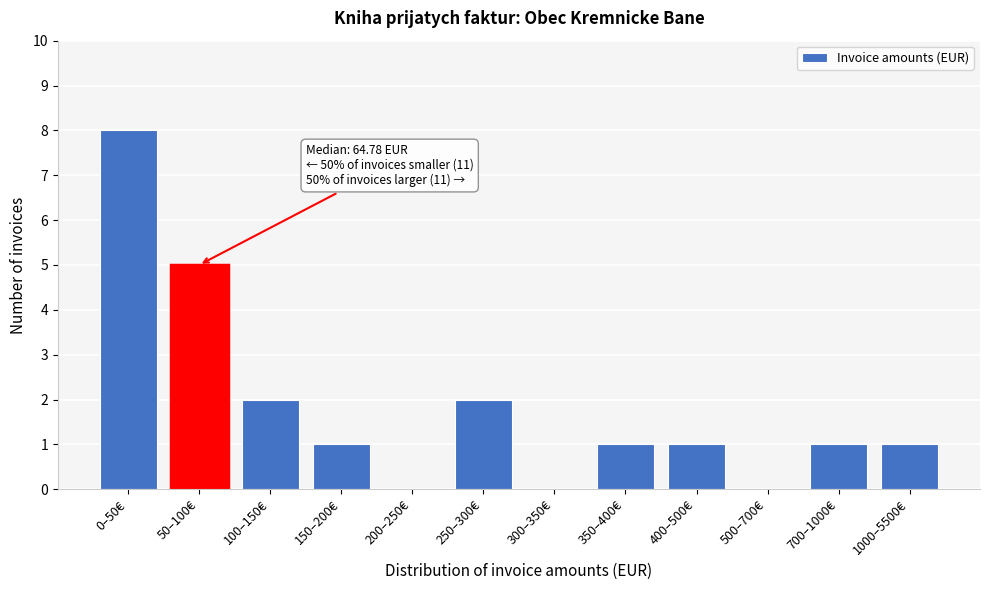

Reading left to right, transcribe all the data shown in this chart.

0–50€=8	50–100€=5	100–150€=2	150–200€=1	200–250€=0	250–300€=2	300–350€=0	350–400€=1	400–500€=1	500–700€=0	700–1000€=1	1000–5500€=1